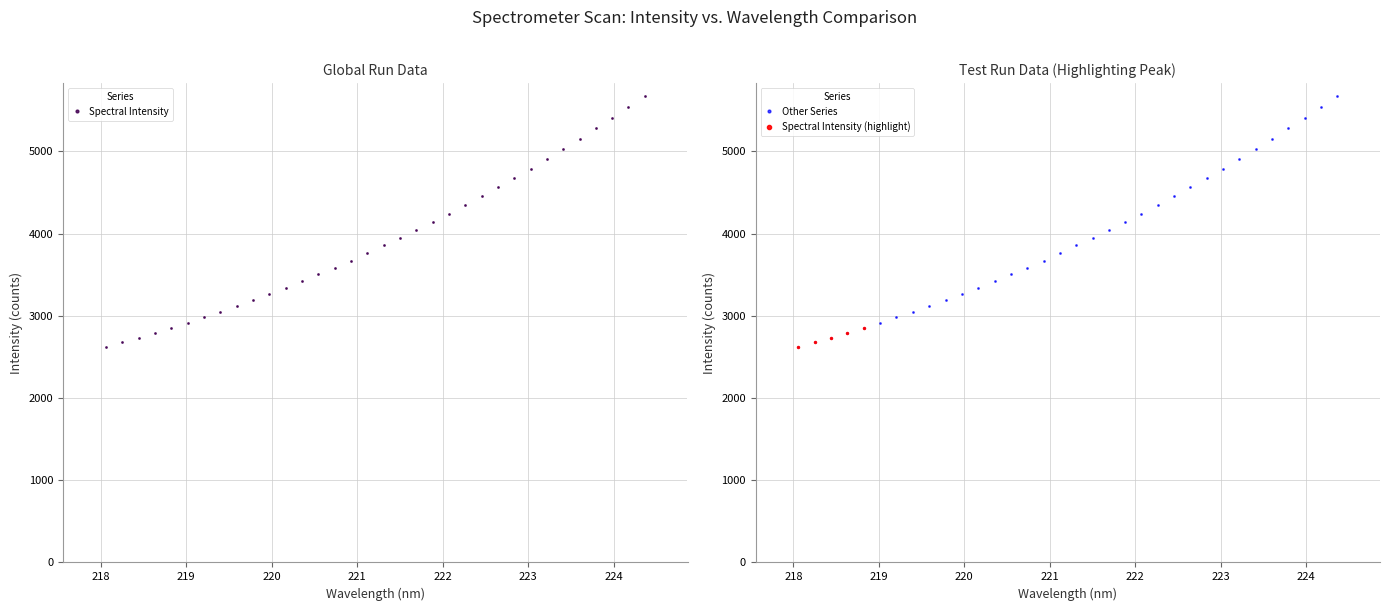

What is the value of the Spectral Intensity point at the 32nd from the left?

5411.6